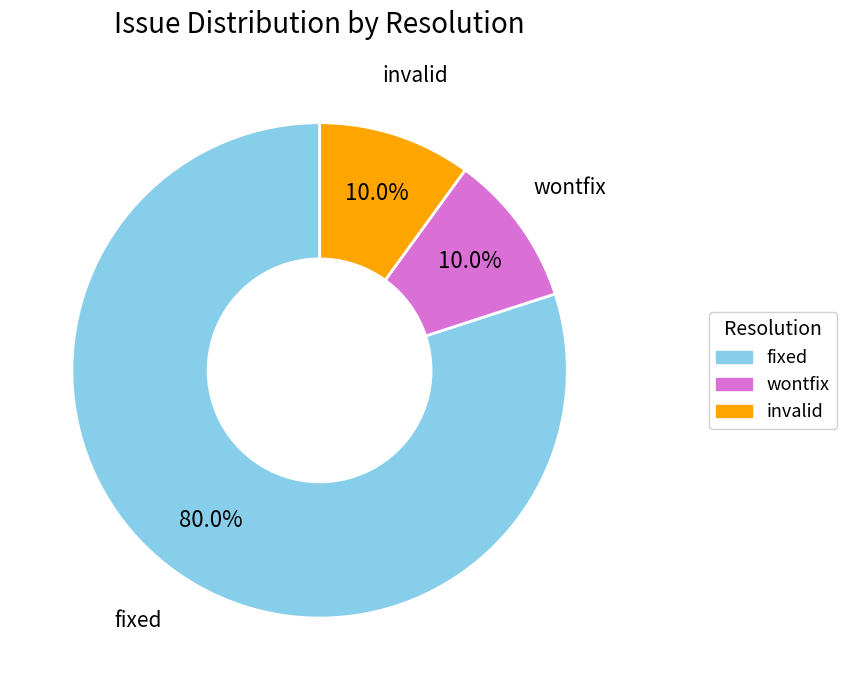

Count the number of slices in the pie.

3